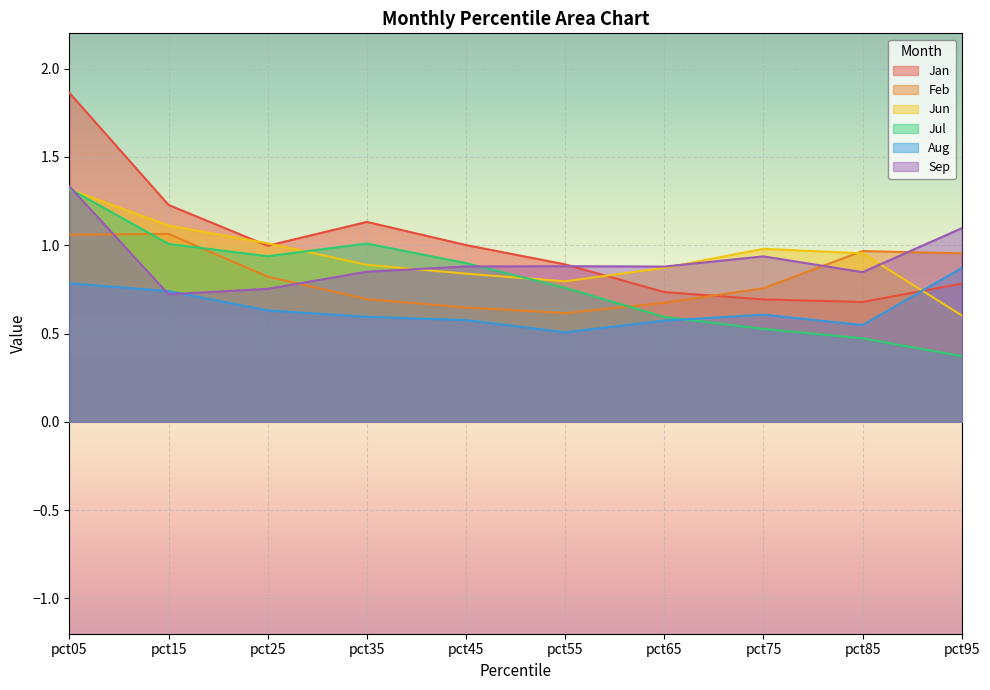

How many lines are shown in the chart?

6